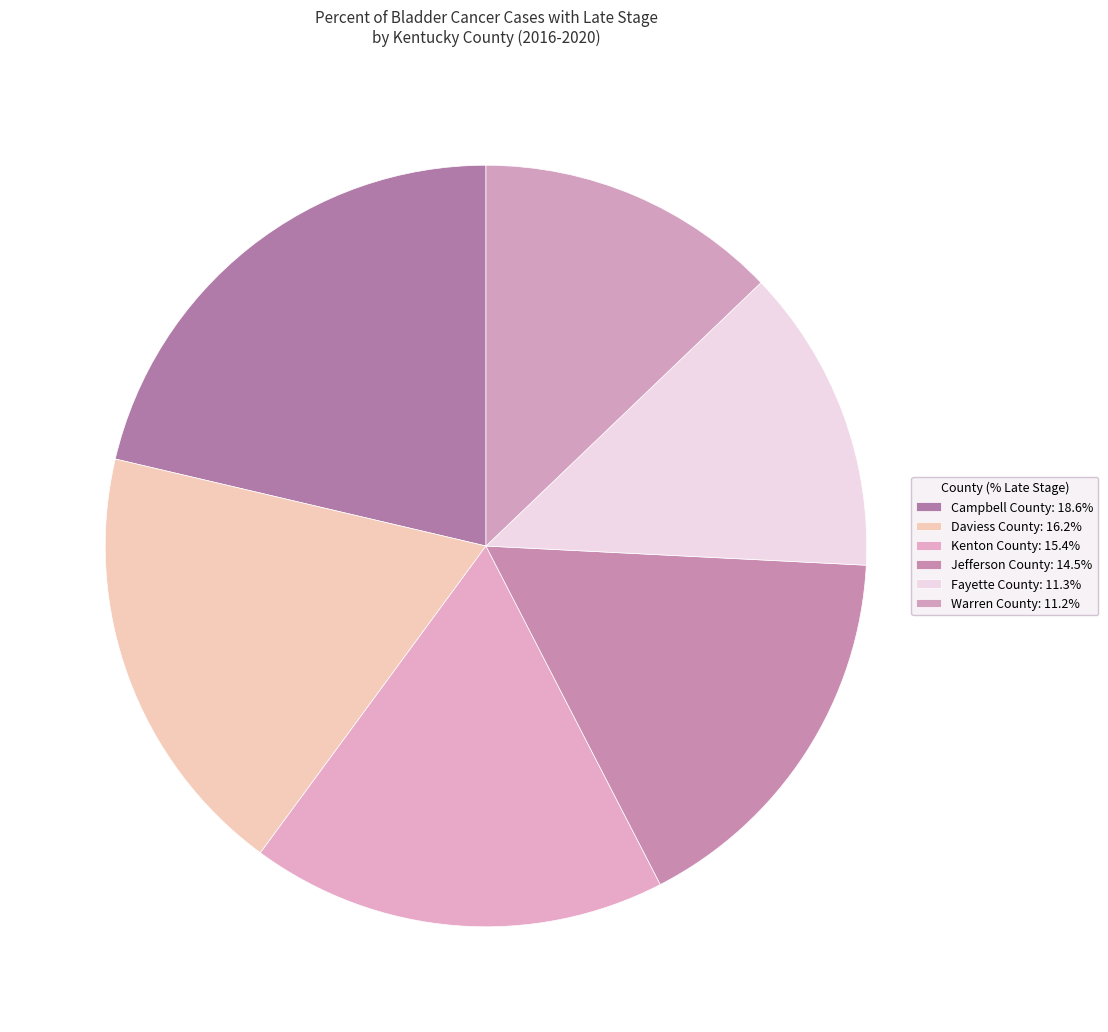

How many segments does this pie chart have?

6